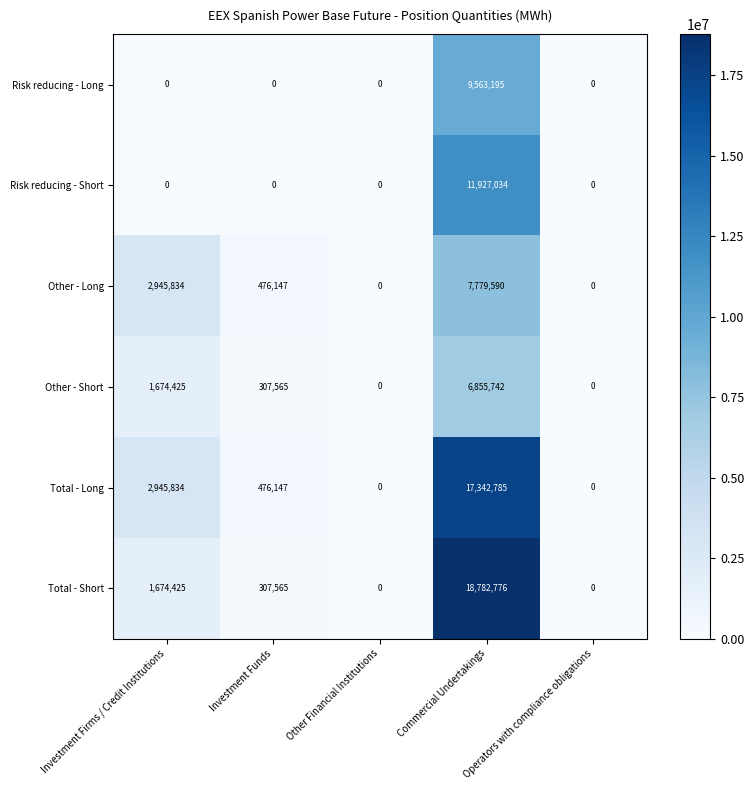

The value of Risk reducing - Long at Operators with compliance obligations is -5476790. True or false?

False